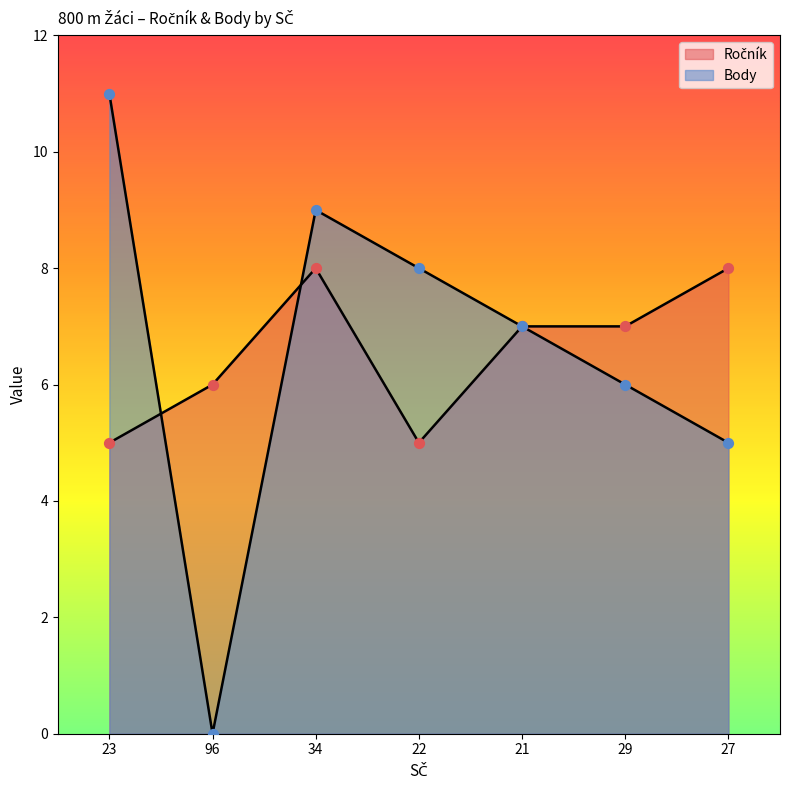

Which series has the largest total across all categories?

Ročník